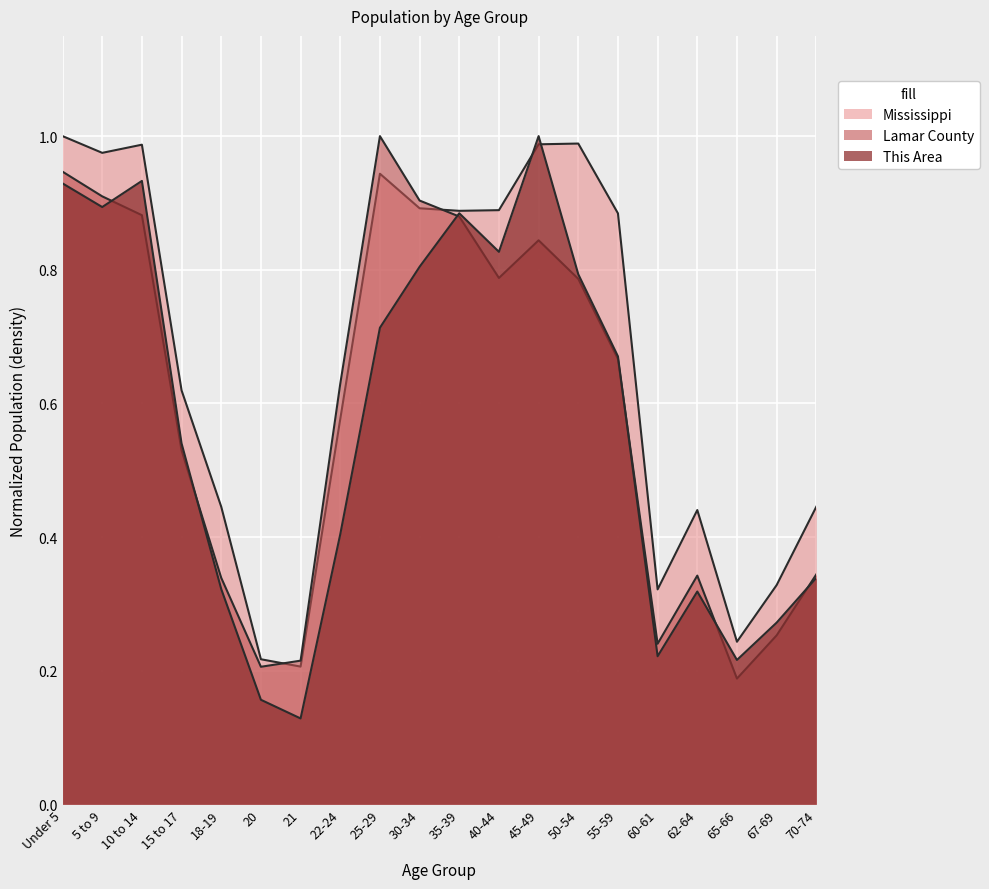

What is the maximum value shown in the chart?

1.0